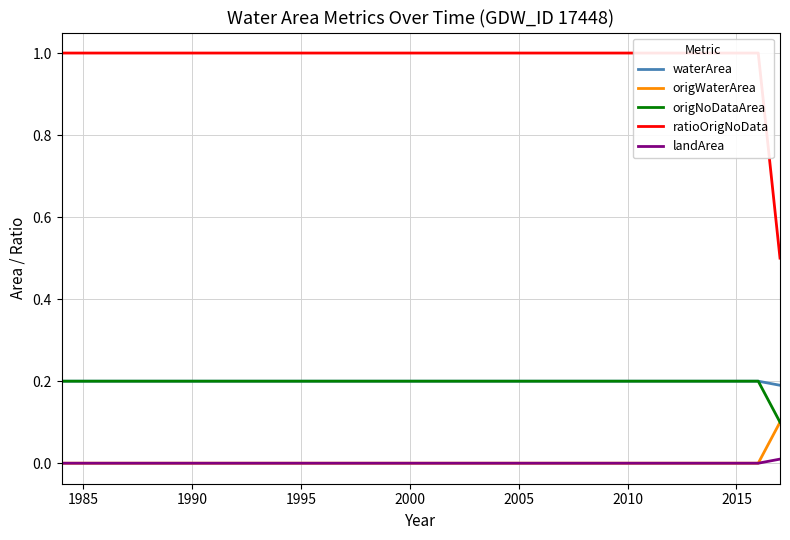

What is the difference between the maximum and minimum values in the origWaterArea series?

0.1